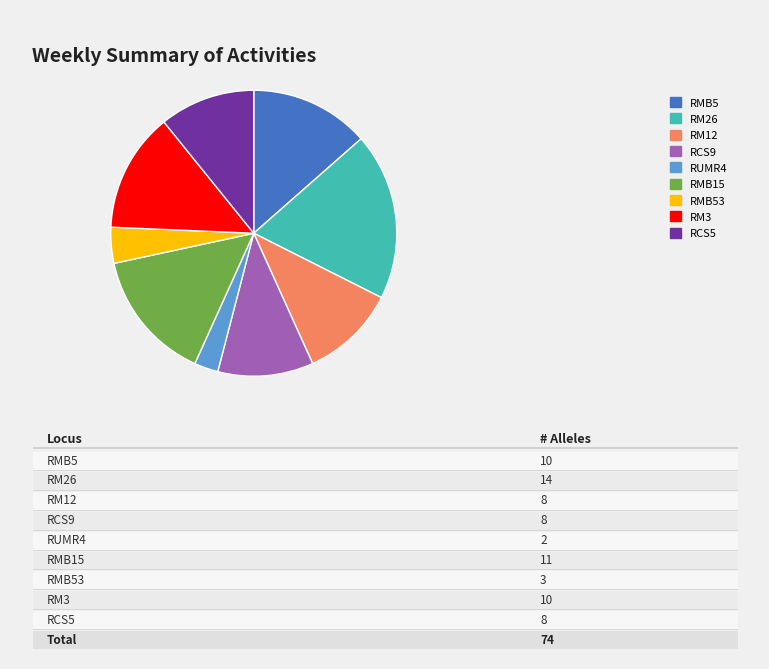

Between RM3 and RM12, which is larger?

RM3